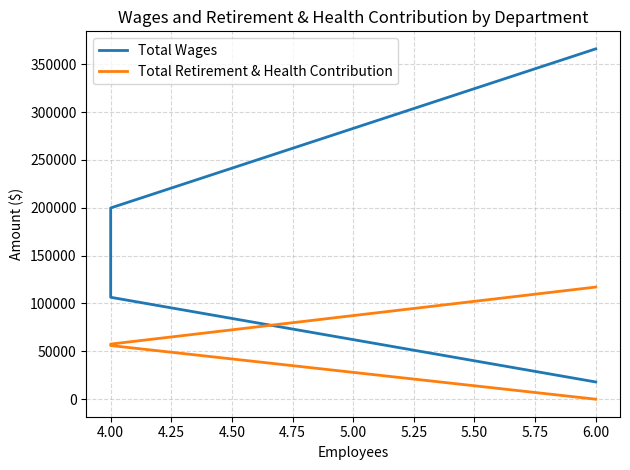

True or false: Total Wages and Total Retirement & Health Contribution intersect in this chart.

False